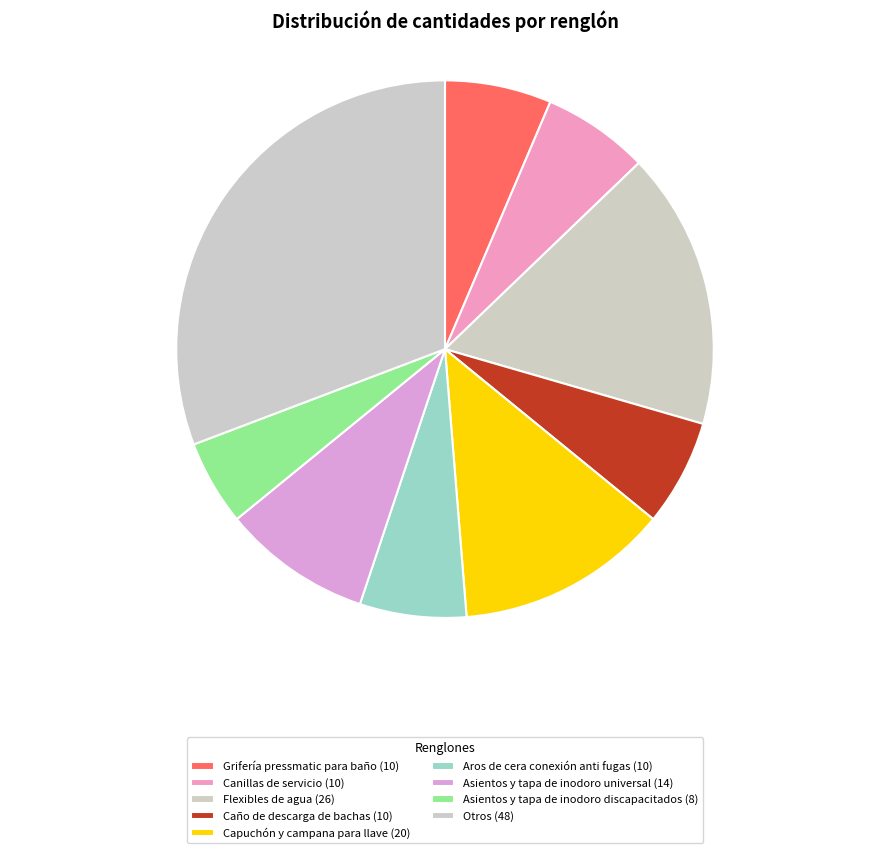

How many segments does this pie chart have?

9